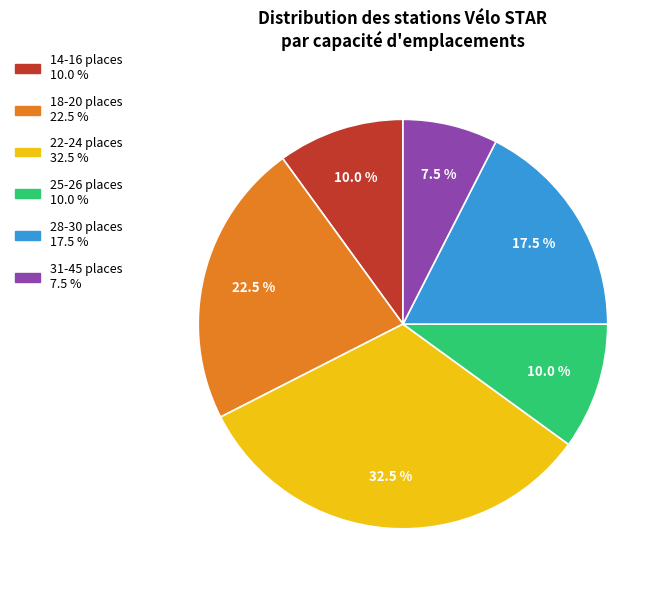

Does any single category account for the majority?

No